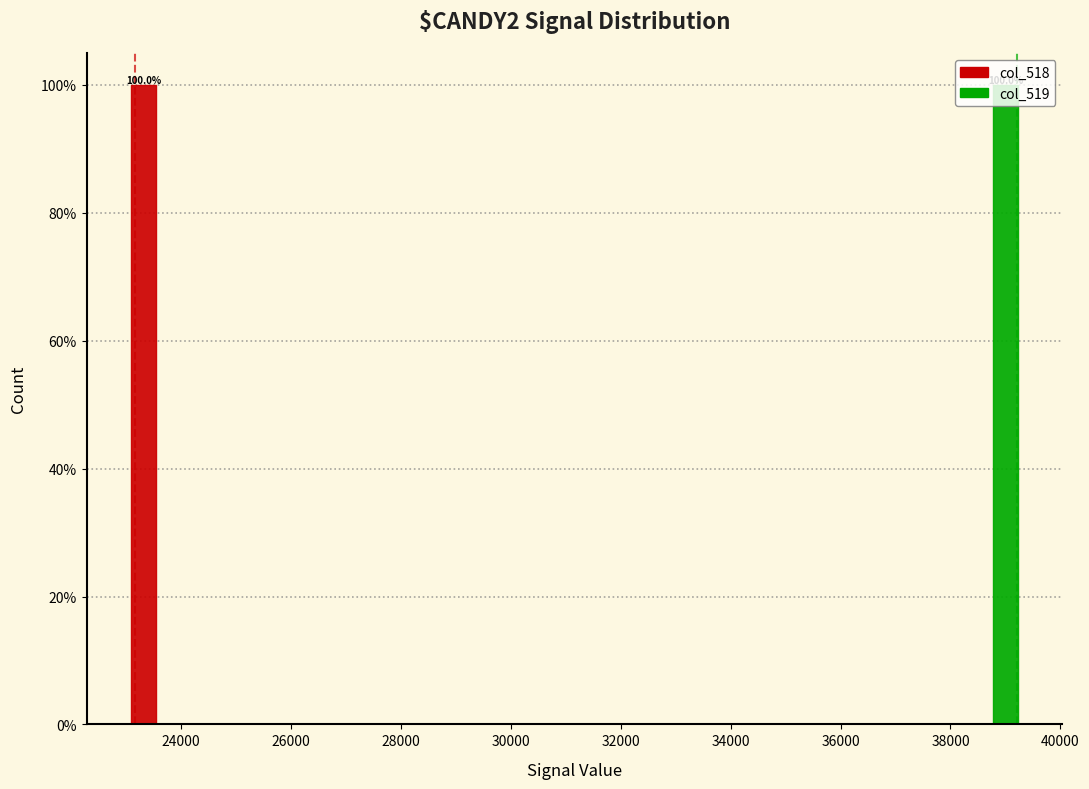

In the col_518 series, which range on the x-axis has the tallest bar?

23000 to 24200